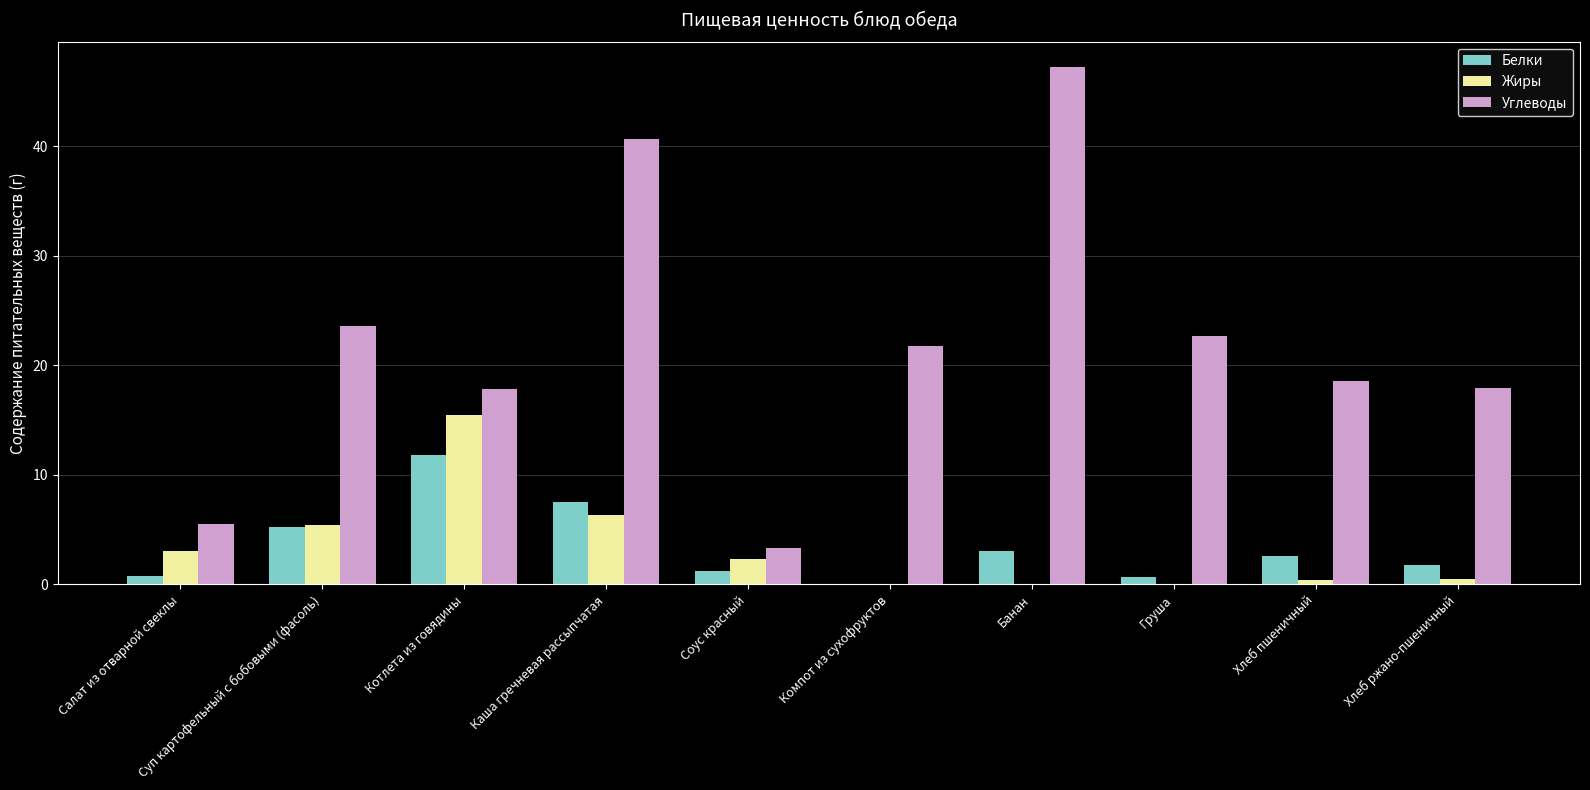

What is the total value across all series at Банан?

50.2